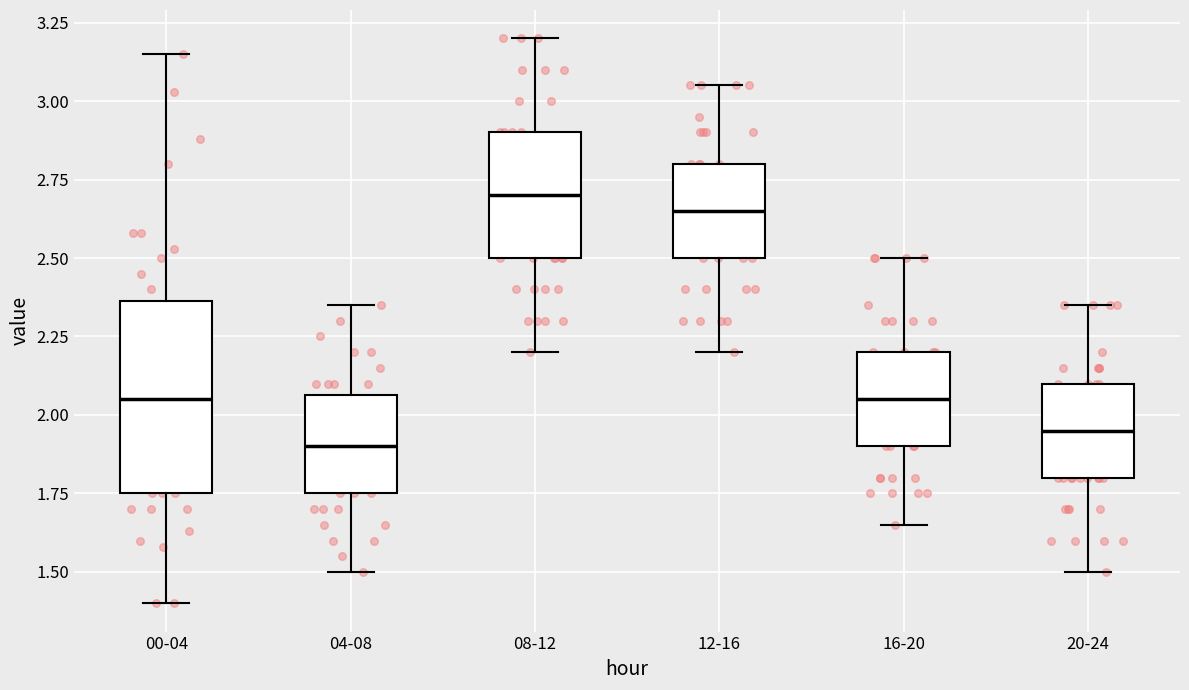

Which box is the tallest, from its lower edge to its upper edge?

00-04